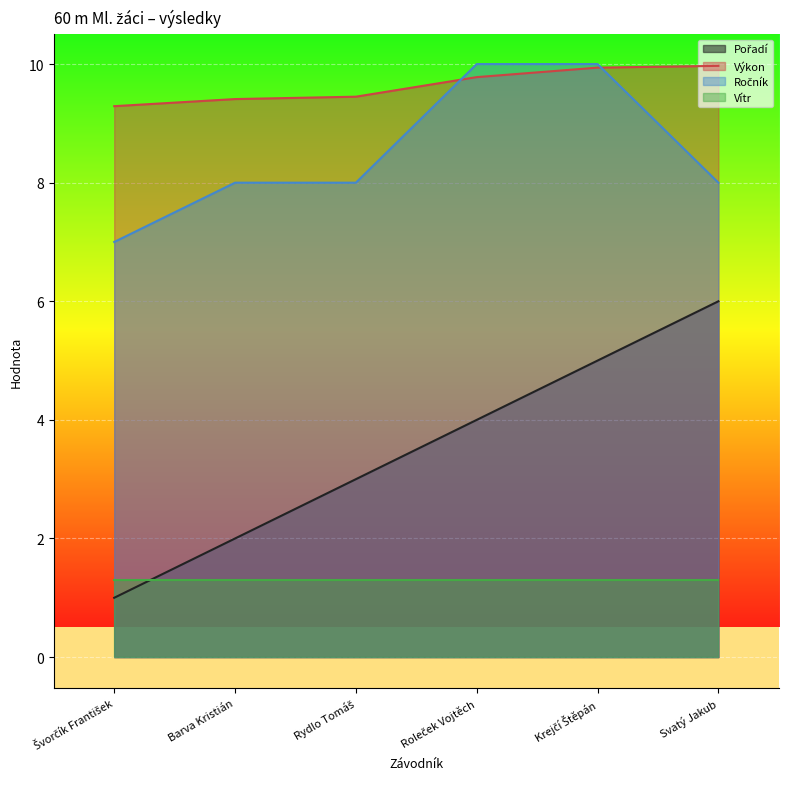

The Ročník series shows 11.6 at Svatý Jakub. True or false?

False